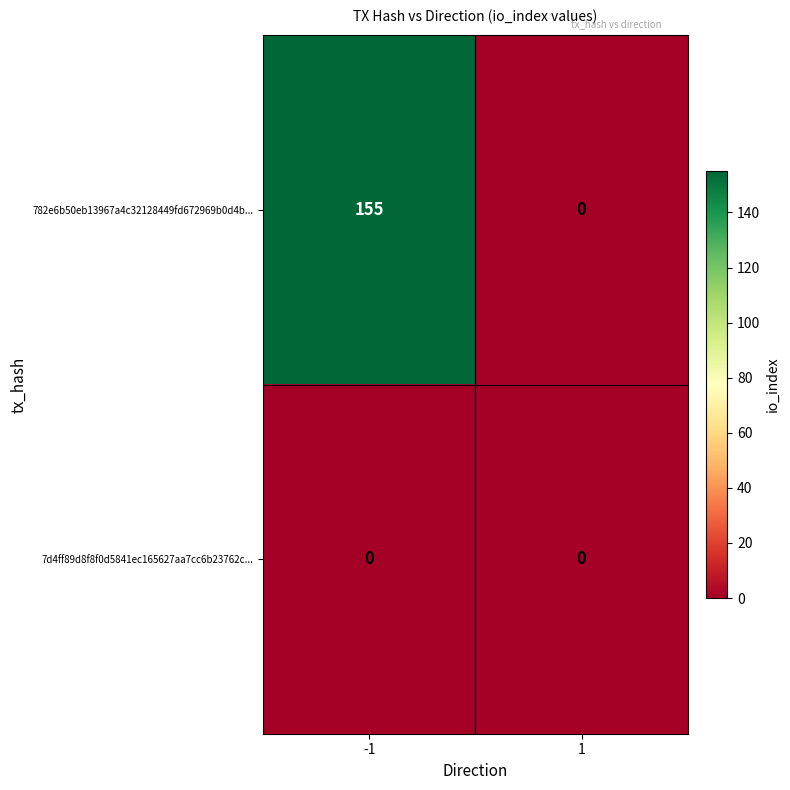

Reading right to left, what are all the values shown in this chart?

782e6b50eb13967a4c32128449fd672969b0d4b...: 1=0	-1=155
7d4ff89d8f8f0d5841ec165627aa7cc6b23762c...: 1=0	-1=0